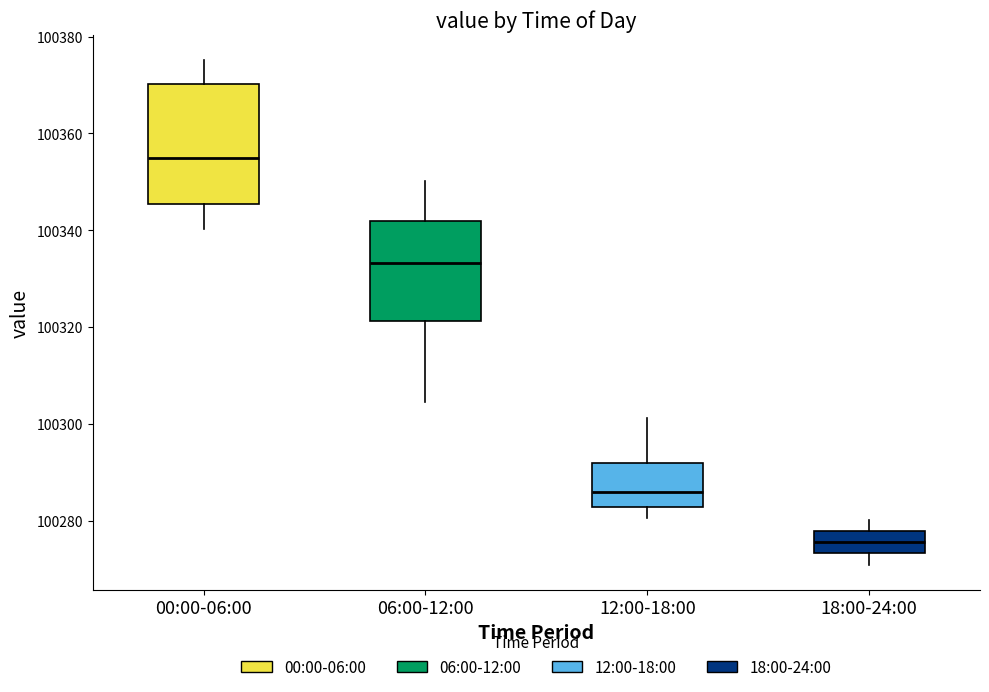

Reading left to right, read every box against the y-axis: the position of its median line, the range the box covers, and the ends of its whiskers. The values are not printed on the chart, so give them approximately, as read against the axis.

00:00-06:00: median 100354, box 100346 to 100370, whiskers 100340 to 100376
06:00-12:00: median 100334, box 100322 to 100342, whiskers 100304 to 100350
12:00-18:00: median 100286, box 100282 to 100292, whiskers 100280 to 100302
18:00-24:00: median 100276, box 100274 to 100278, whiskers 100270 to 100280